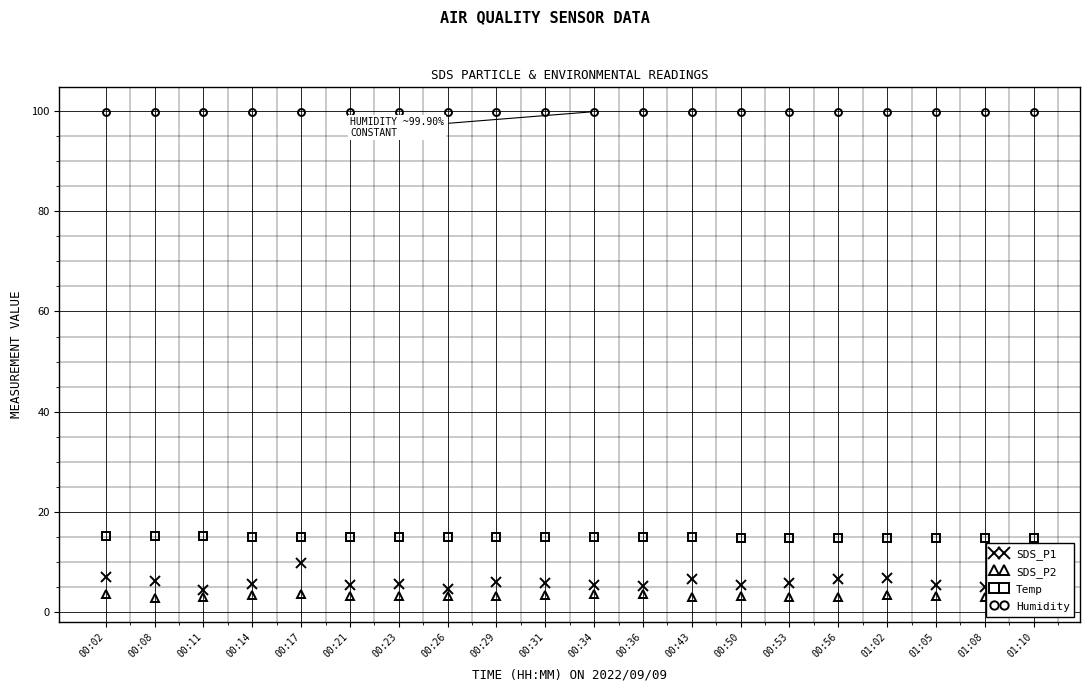

At which label does SDS_P2 reach its peak?

00:17